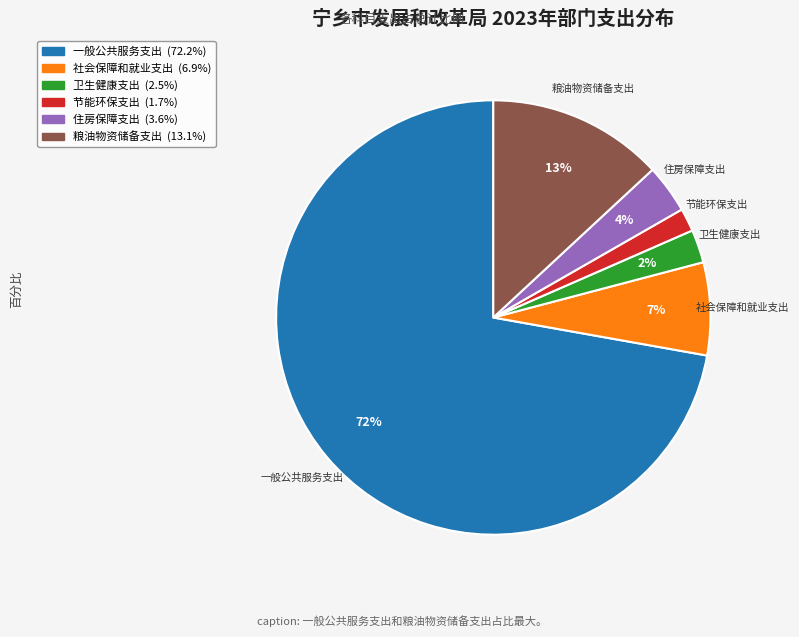

The 节能环保支出 slice represents 2% of the pie. True or false?

True